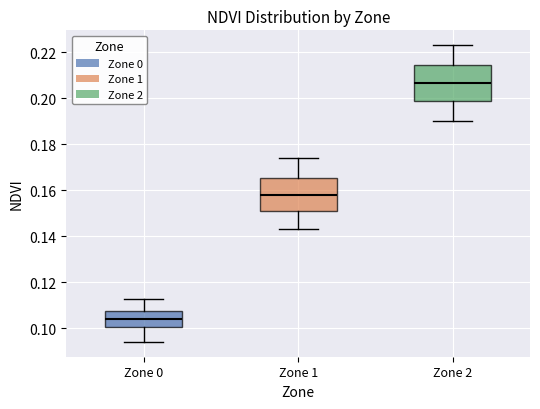

Where is the upper edge of the box for Zone 2 on the y-axis? The values are not printed on the chart, so give them approximately, as read against the axis.

0.214